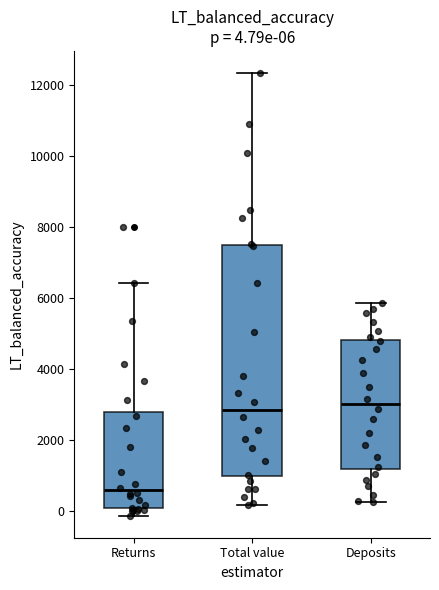

Comparing the boxes themselves (not the whiskers), which one is the tallest?

Total value